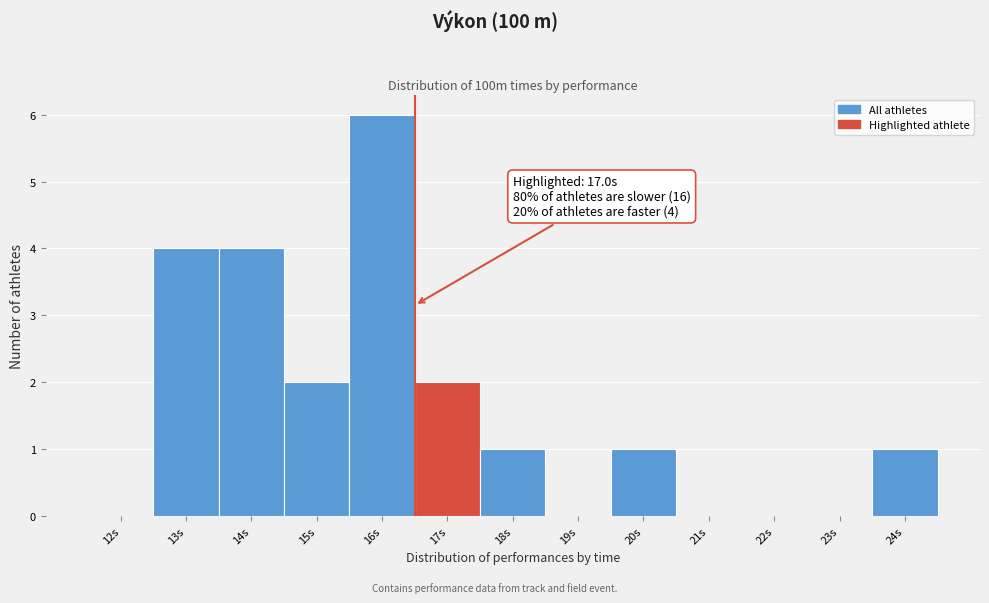

Reading right to left, transcribe all the data shown in this chart.

24s=1	23s=0	22s=0	21s=0	20s=1	19s=0	18s=1	17s=2	16s=6	15s=2	14s=4	13s=4	12s=0